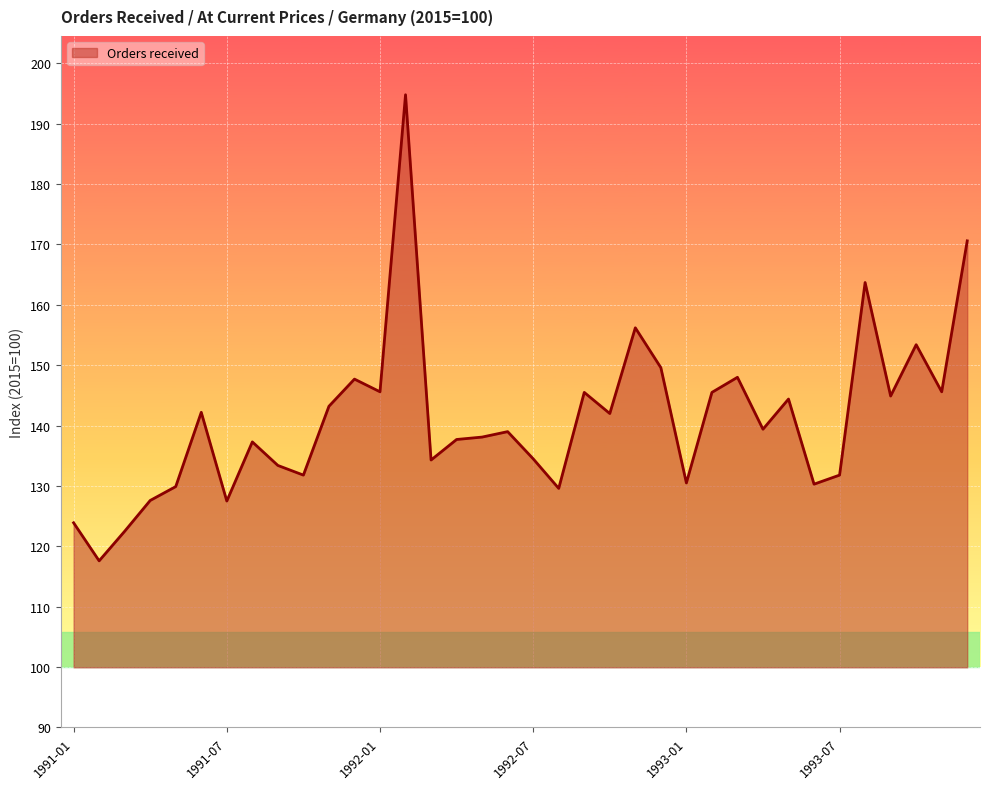

What is the maximum value shown in the chart?

194.8